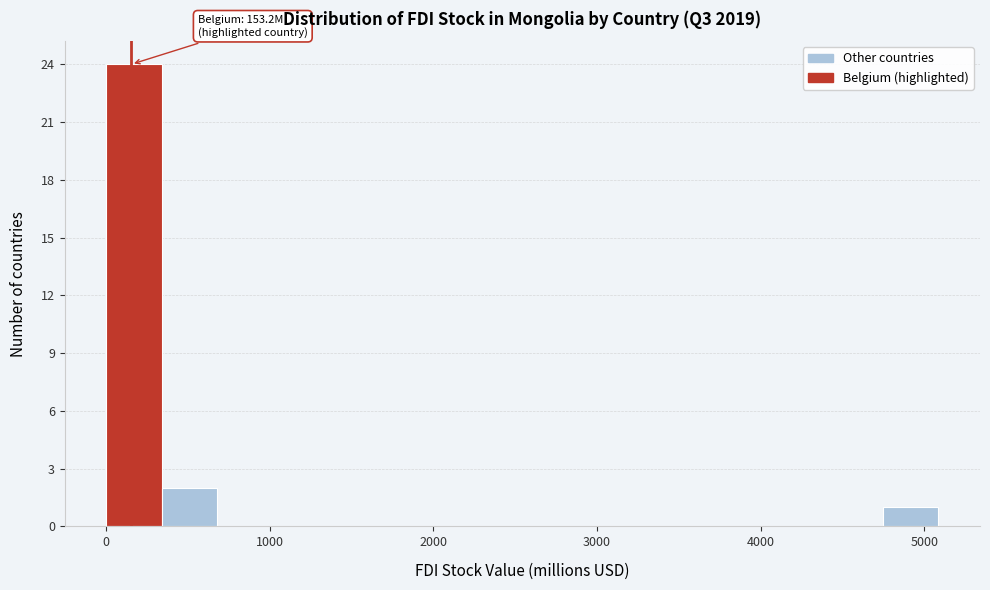

Read against the x-axis, roughly where is the centre of the tallest bar?

200